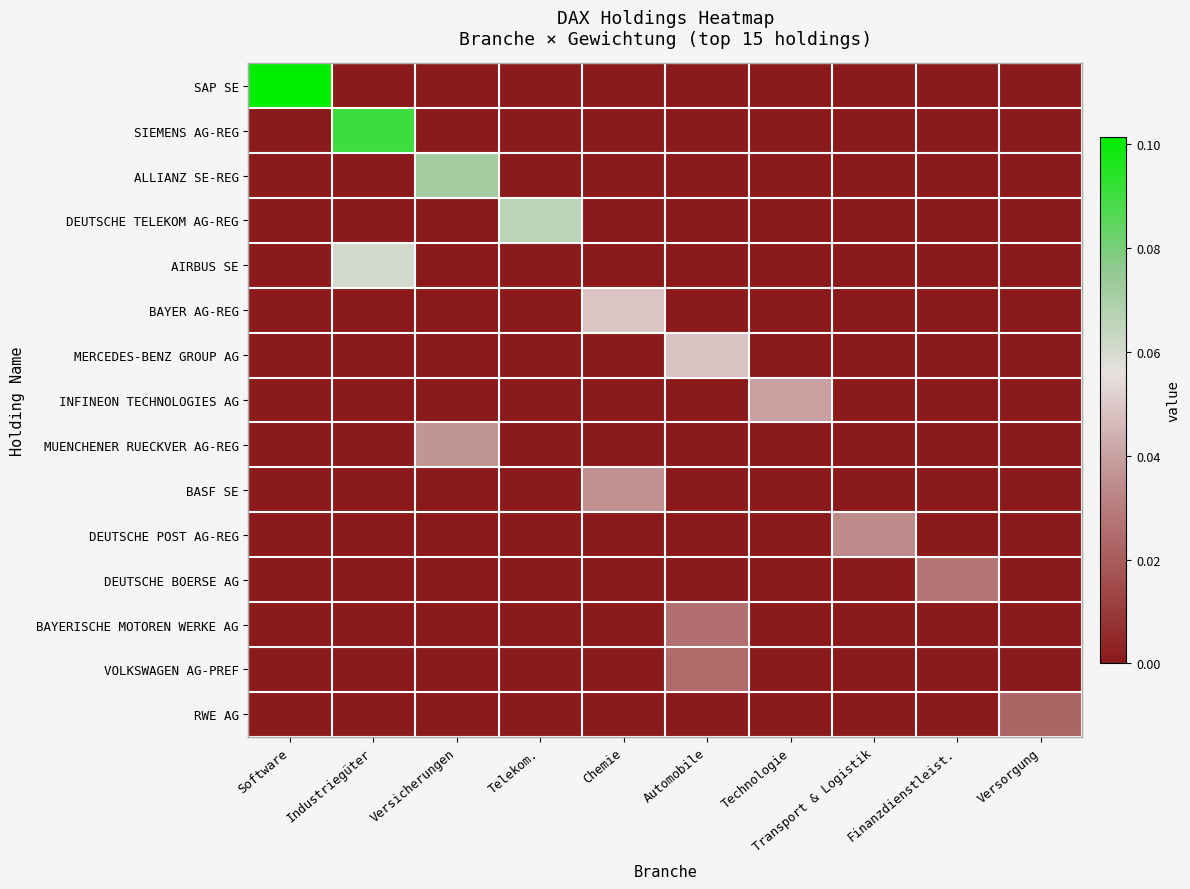

Which has a higher value, Automobile or Telekom.?

Automobile